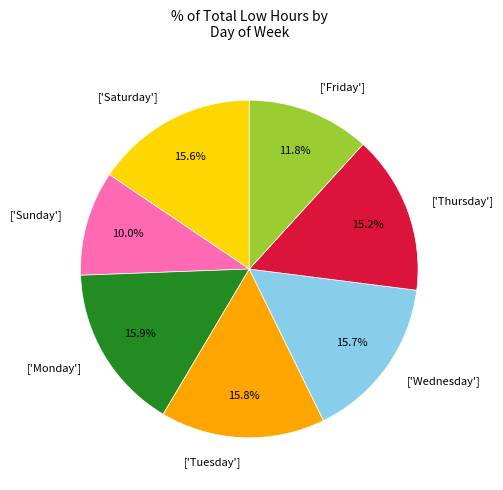

Is there any slice that represents more than half of the pie?

No